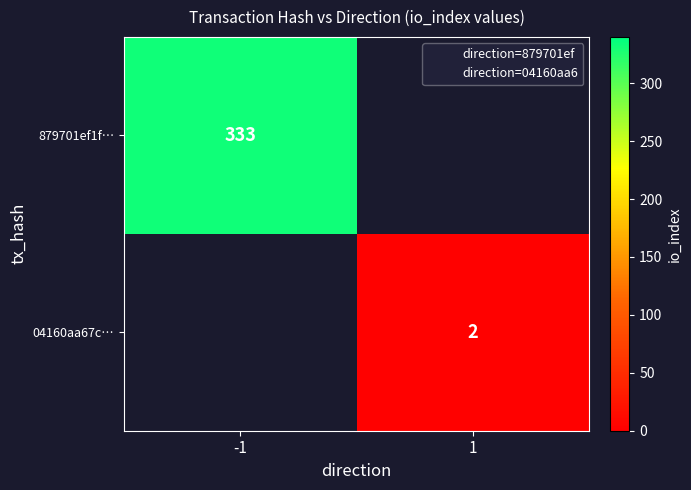

How many data points does each series have?

2